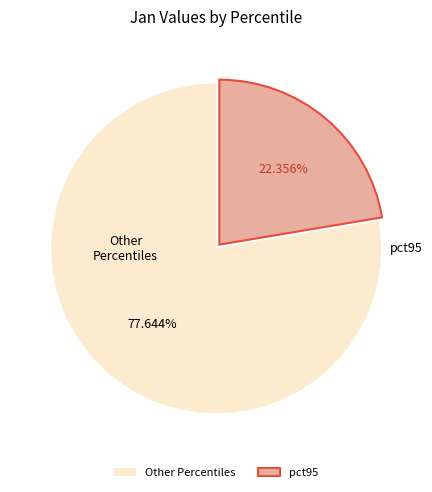

Rank the categories by value from highest to lowest.

Other Percentiles, pct95